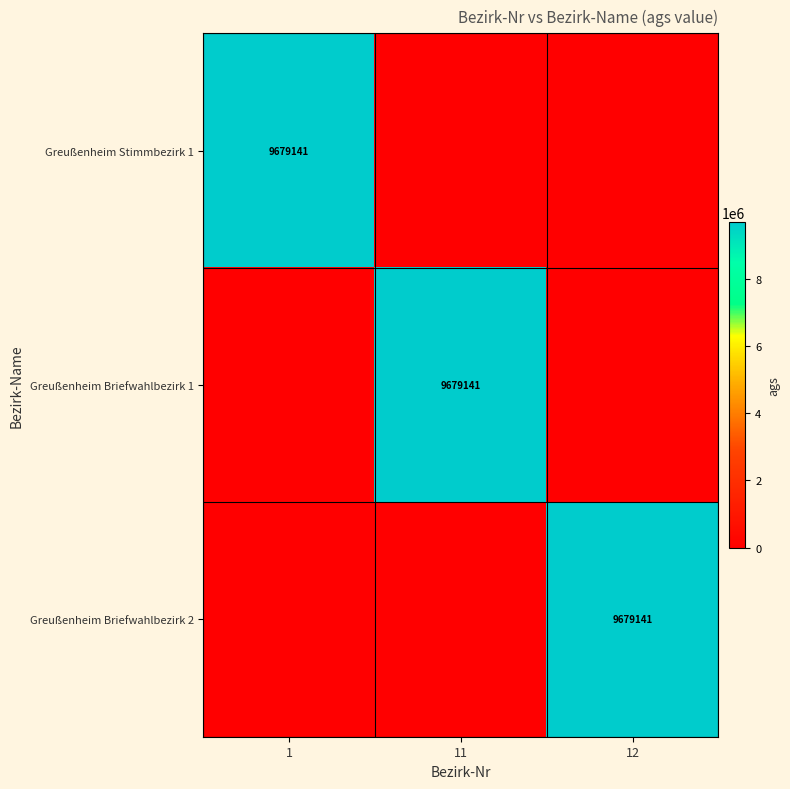

The Greußenheim Briefwahlbezirk 1 series shows 9679141 at 11. True or false?

True